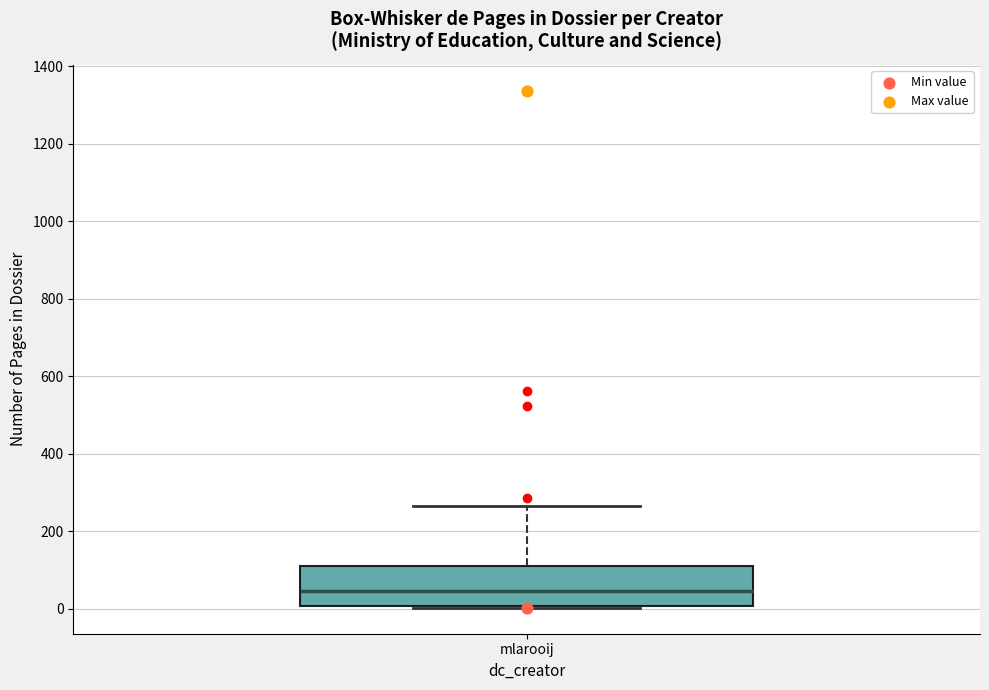

Read this box plot against the y-axis: the position of the median line, the range covered by the box, and the ends of both whiskers. The values are not printed on the chart, so give them approximately, as read against the axis.

median 40, box 0 to 120, whiskers 0 to 260